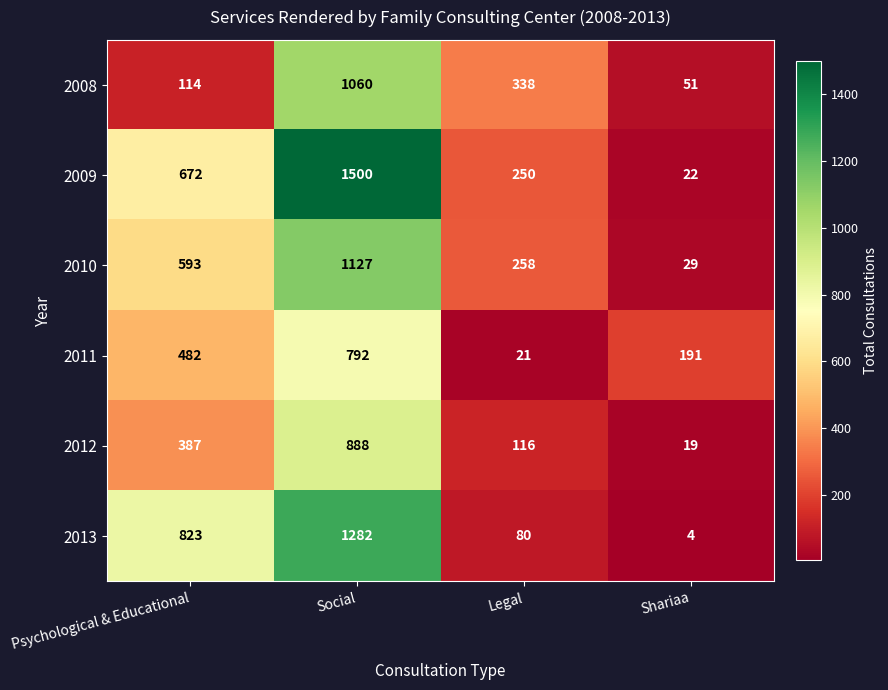

What is the difference between the highest and lowest values at Legal?

317